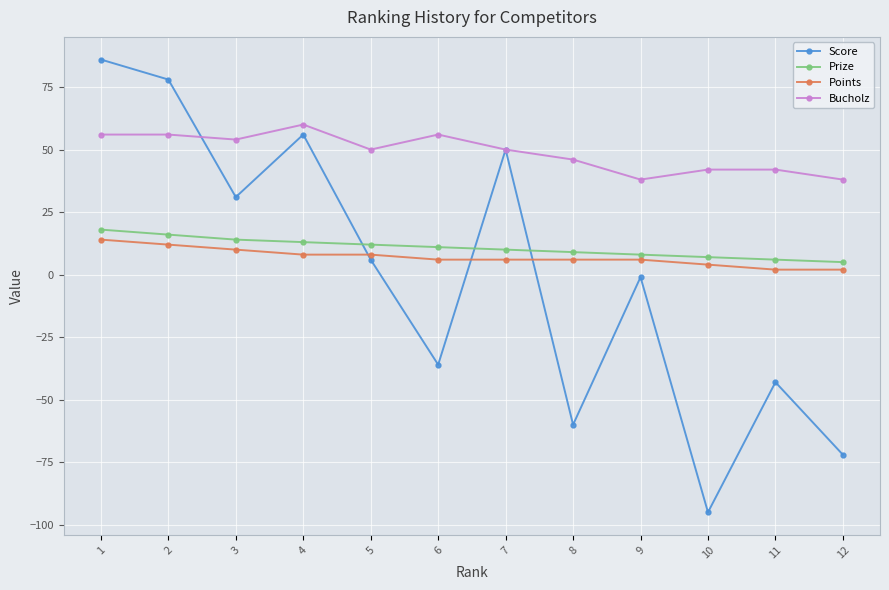

Is it true that Bucholz equals 38 at 12?

True